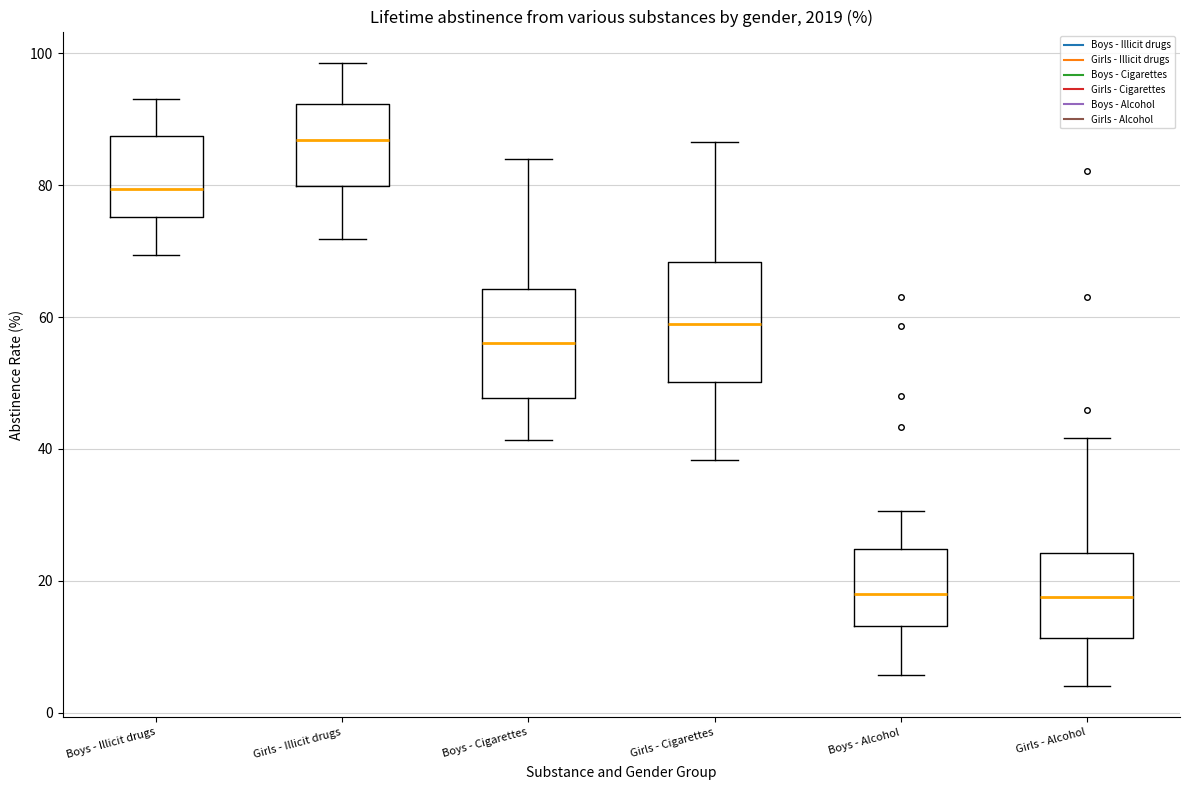

Reading left to right, read every box against the y-axis: the position of its median line, the range the box covers, and the ends of its whiskers. The values are not printed on the chart, so give them approximately, as read against the axis.

Boys - Illicit drugs: median 80, box 76 to 88, whiskers 70 to 94
Girls - Illicit drugs: median 86, box 80 to 92, whiskers 72 to 98
Boys - Cigarettes: median 56, box 48 to 64, whiskers 42 to 84
Girls - Cigarettes: median 58, box 50 to 68, whiskers 38 to 86
Boys - Alcohol: median 18, box 14 to 24, whiskers 6 to 30
Girls - Alcohol: median 18, box 12 to 24, whiskers 4 to 42